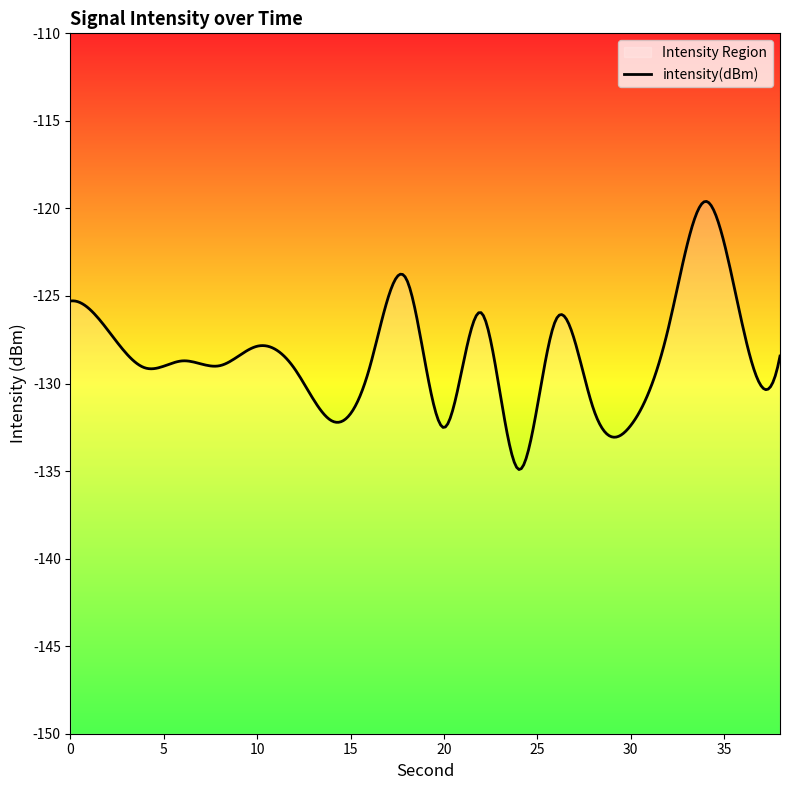

At which category does the chart reach its minimum across all series?

24